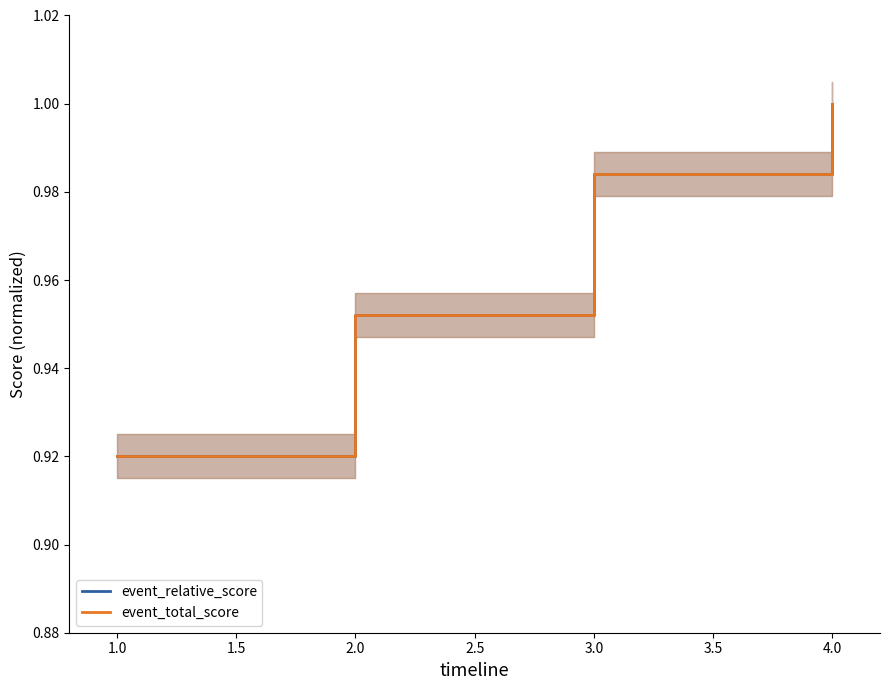

Count the number of data series in this chart.

2